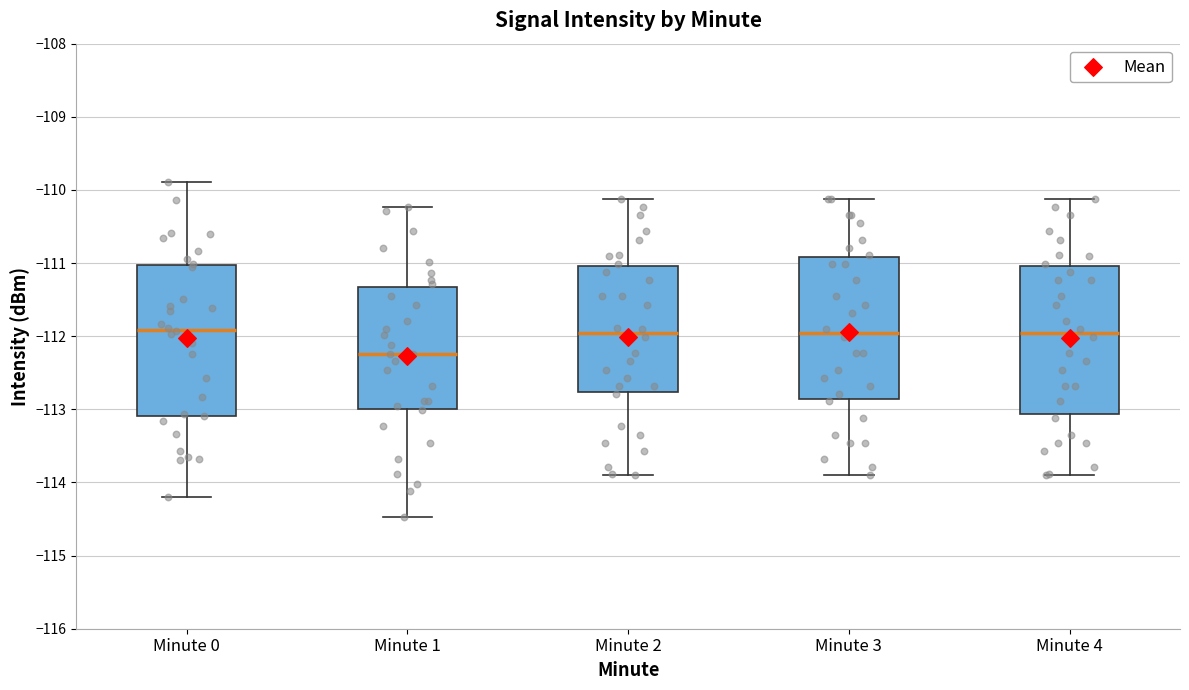

Reading left to right, read every box against the y-axis: the position of its median line, the range the box covers, and the ends of its whiskers. The values are not printed on the chart, so give them approximately, as read against the axis.

Minute 0: median -111.9, box -113.1 to -111.0, whiskers -114.2 to -109.9
Minute 1: median -112.2, box -113.0 to -111.3, whiskers -114.5 to -110.2
Minute 2: median -112.0, box -112.8 to -111.0, whiskers -113.9 to -110.1
Minute 3: median -112.0, box -112.9 to -110.9, whiskers -113.9 to -110.1
Minute 4: median -112.0, box -113.1 to -111.0, whiskers -113.9 to -110.1